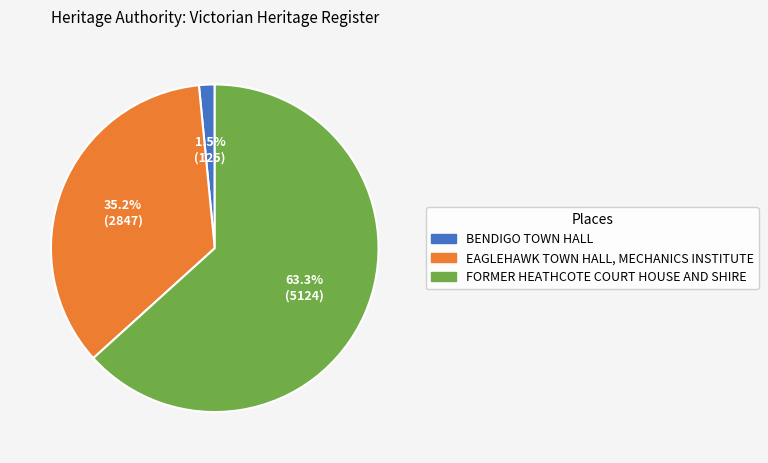

Combined, what portion of the pie is EAGLEHAWK TOWN HALL, MECHANICS INSTITUTE and BENDIGO TOWN HALL?

36.7%